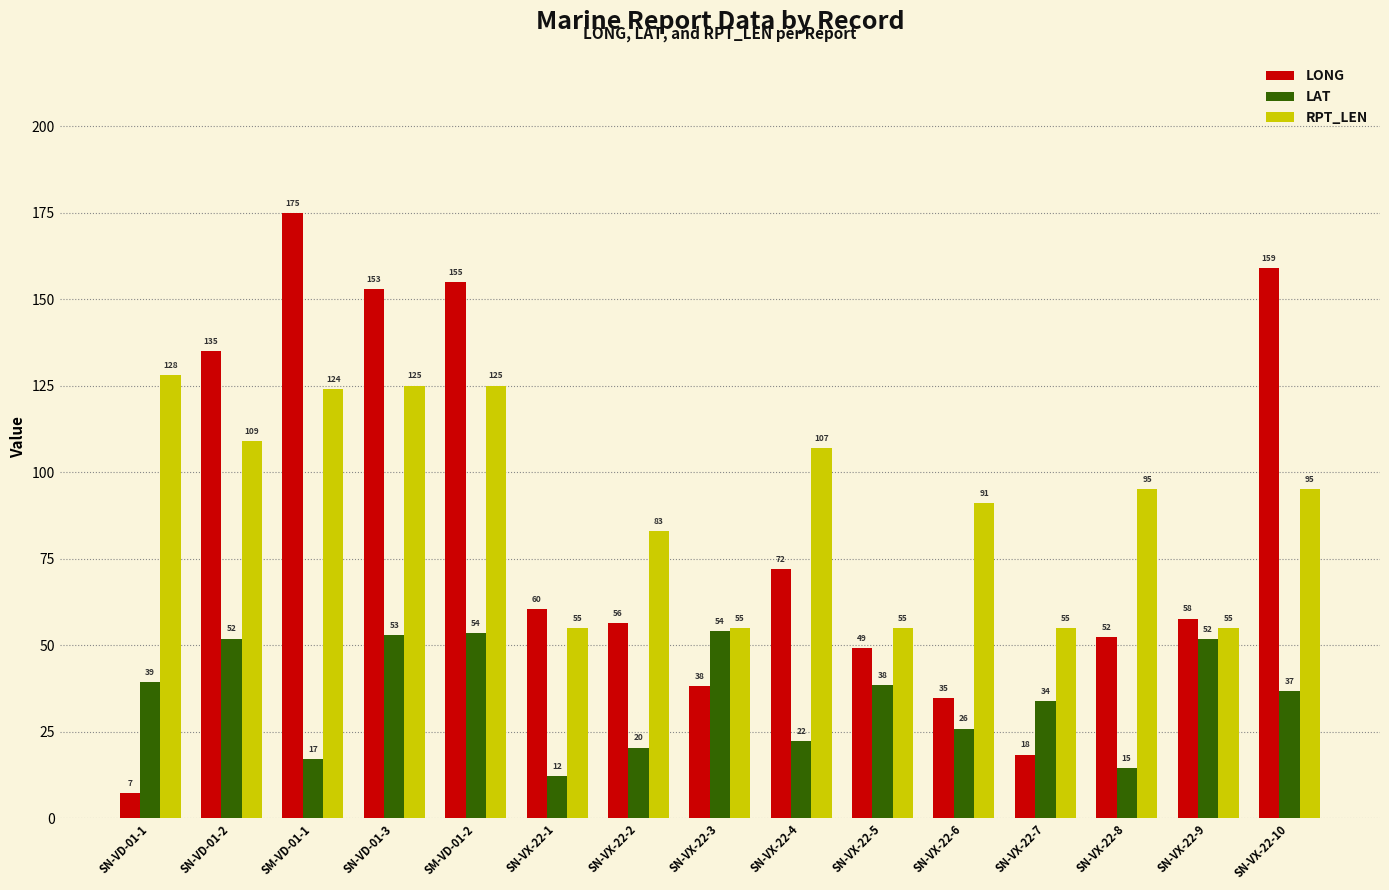

What is the label of the 8th bar from the right?

SN-VX-22-3